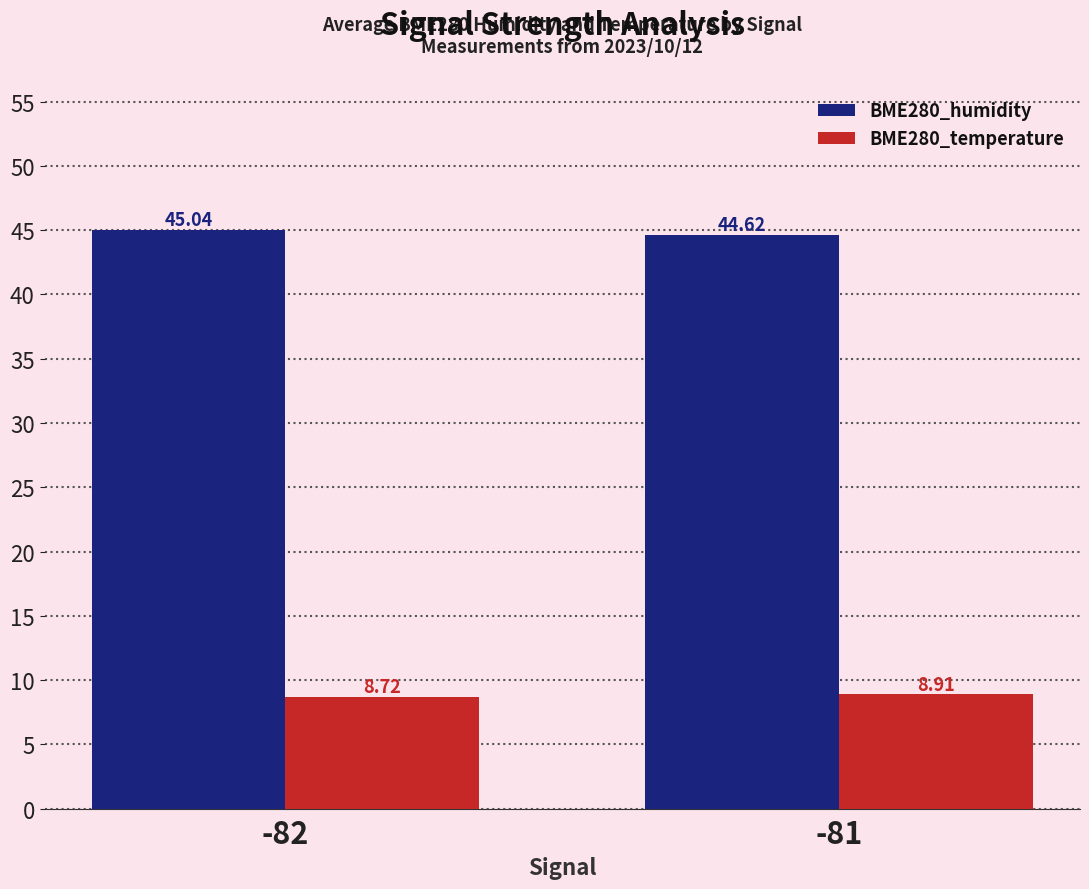

What is the value of the BME280_temperature bar at the 2nd from the left?

8.9